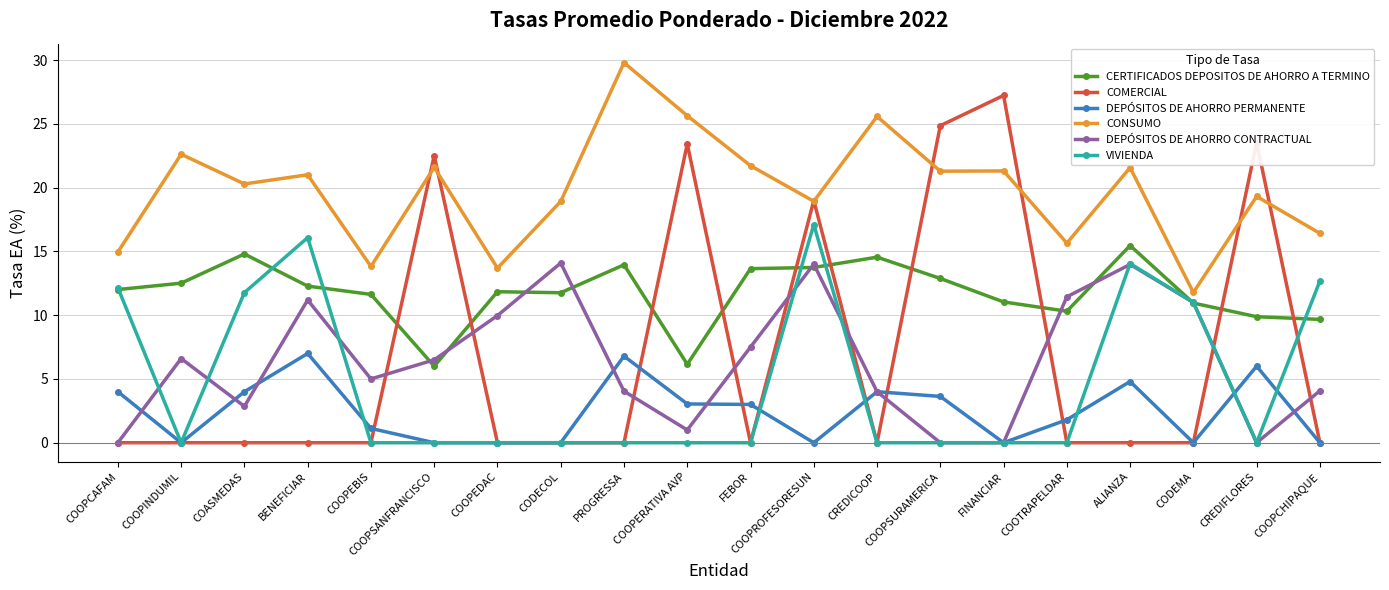

True or false: CONSUMO and DEPÓSITOS DE AHORRO PERMANENTE intersect in this chart.

False